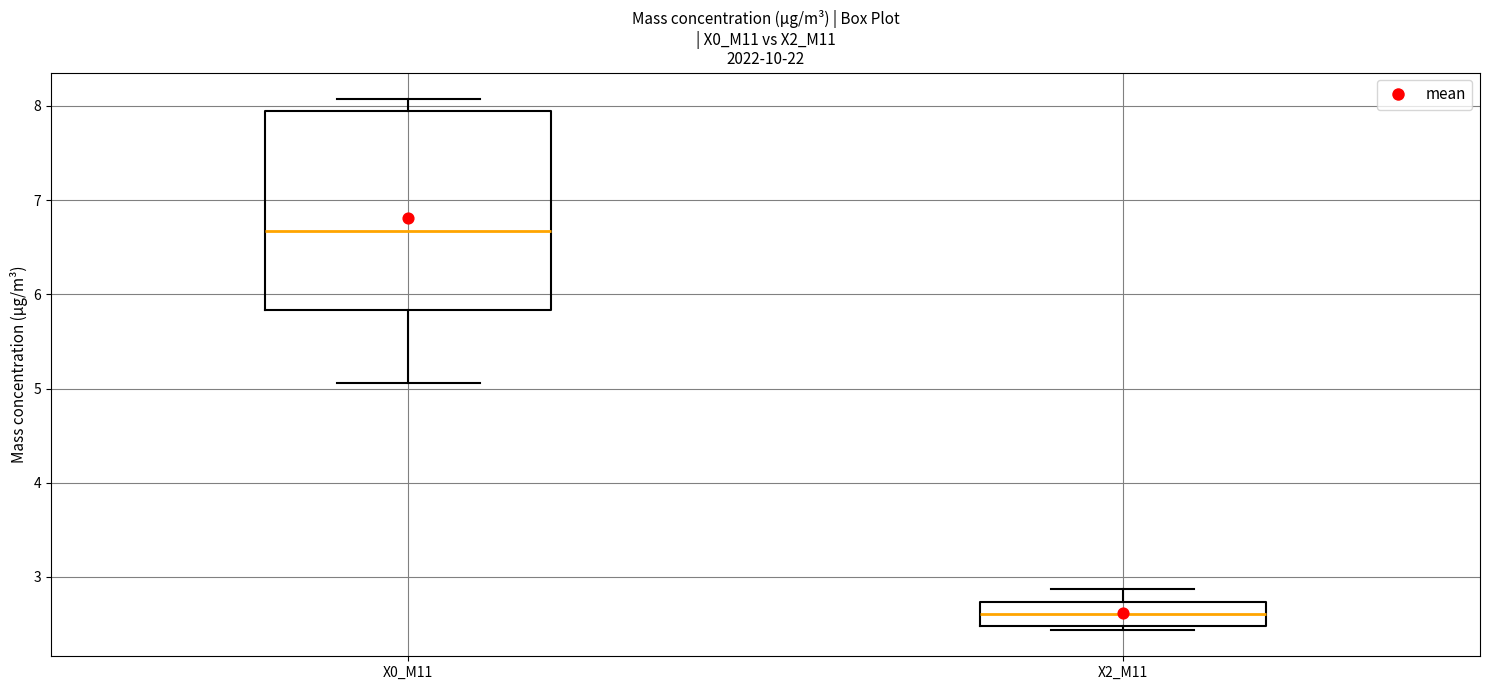

Where is the lower edge of the box for X0_M11 on the y-axis? The values are not printed on the chart, so give them approximately, as read against the axis.

5.8